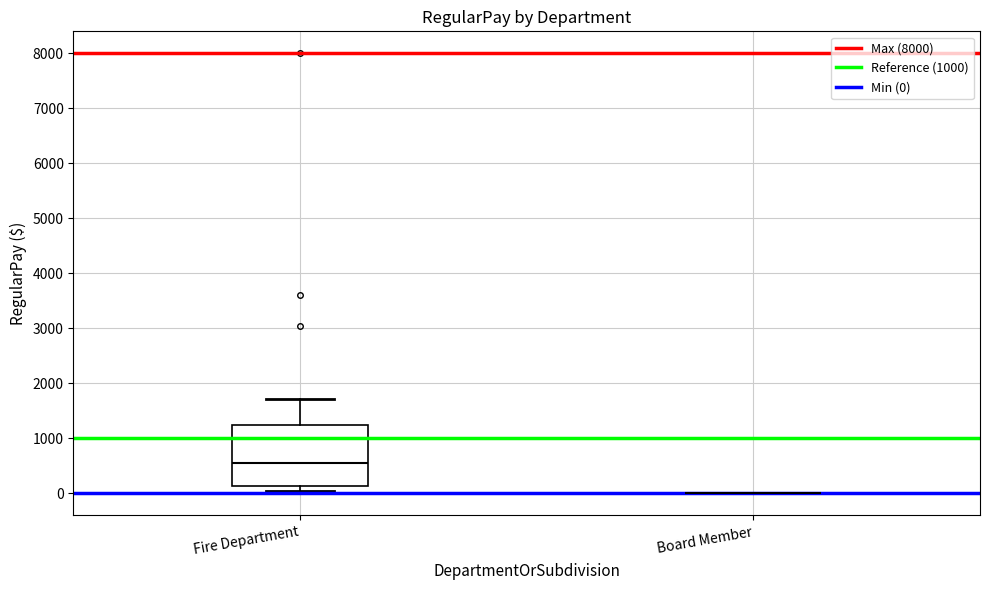

Reading left to right, read every box against the y-axis: the position of its median line, the range the box covers, and the ends of its whiskers. The values are not printed on the chart, so give them approximately, as read against the axis.

Fire Department: median 600, box 100 to 1300, whiskers 0 to 1700
Board Member: box collapsed to a line at 0, whiskers 0 to 0